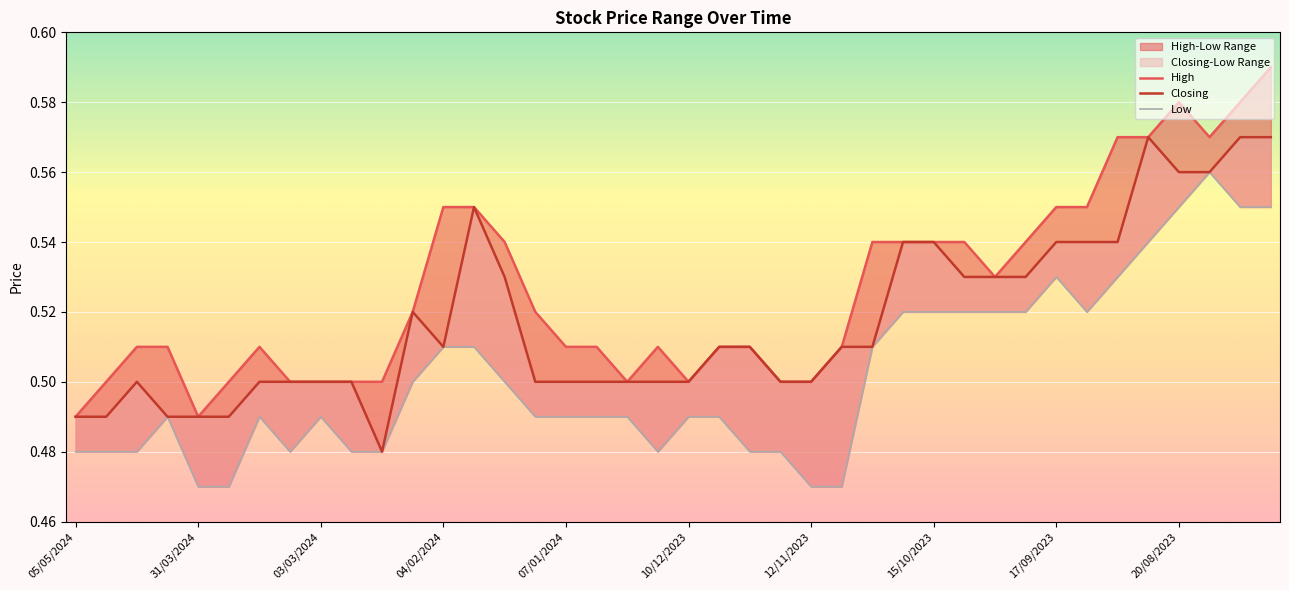

At 05/05/2024, list the series in order from largest to smallest.

High, Closing, Low